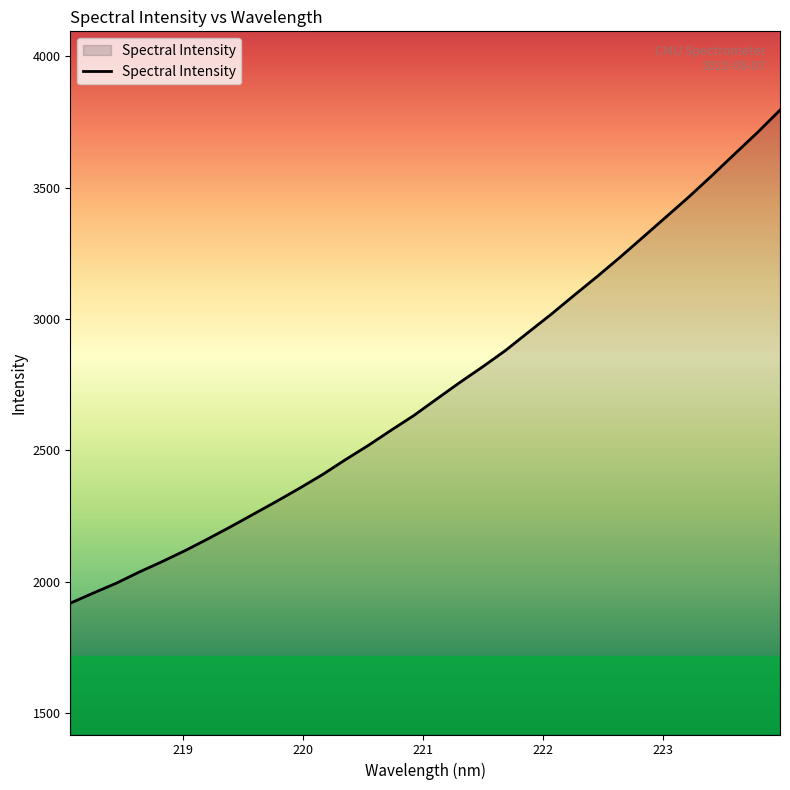

What is the difference between the maximum and minimum values?

1877.6